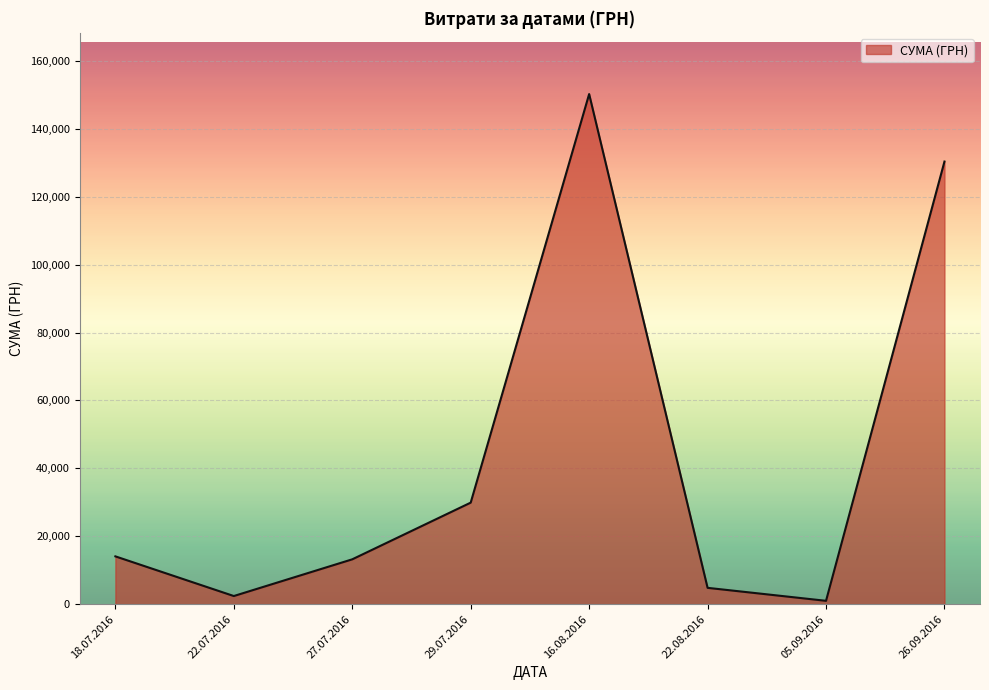

How many interior local peaks (higher than both neighbors) does the data have?

1